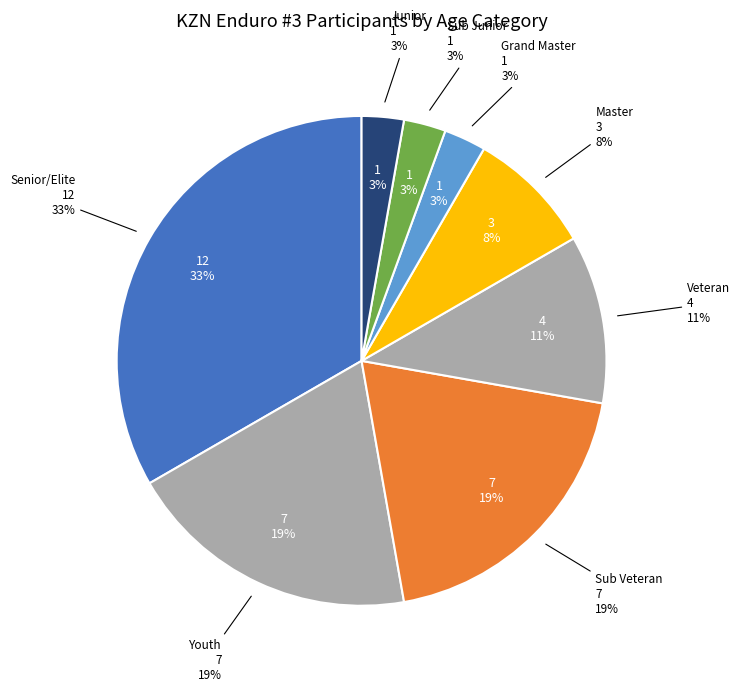

Does any single category account for the majority?

No